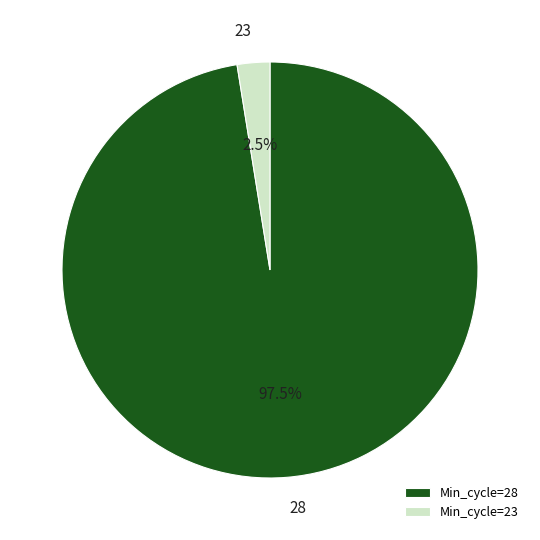

What is the smallest slice in the pie chart?

Min_cycle=23